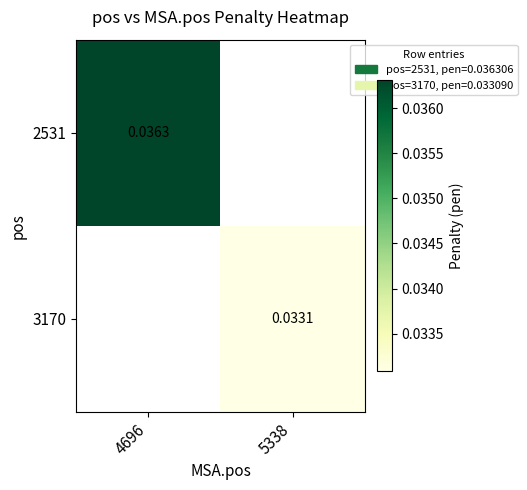

How many distinct data groups are displayed?

2